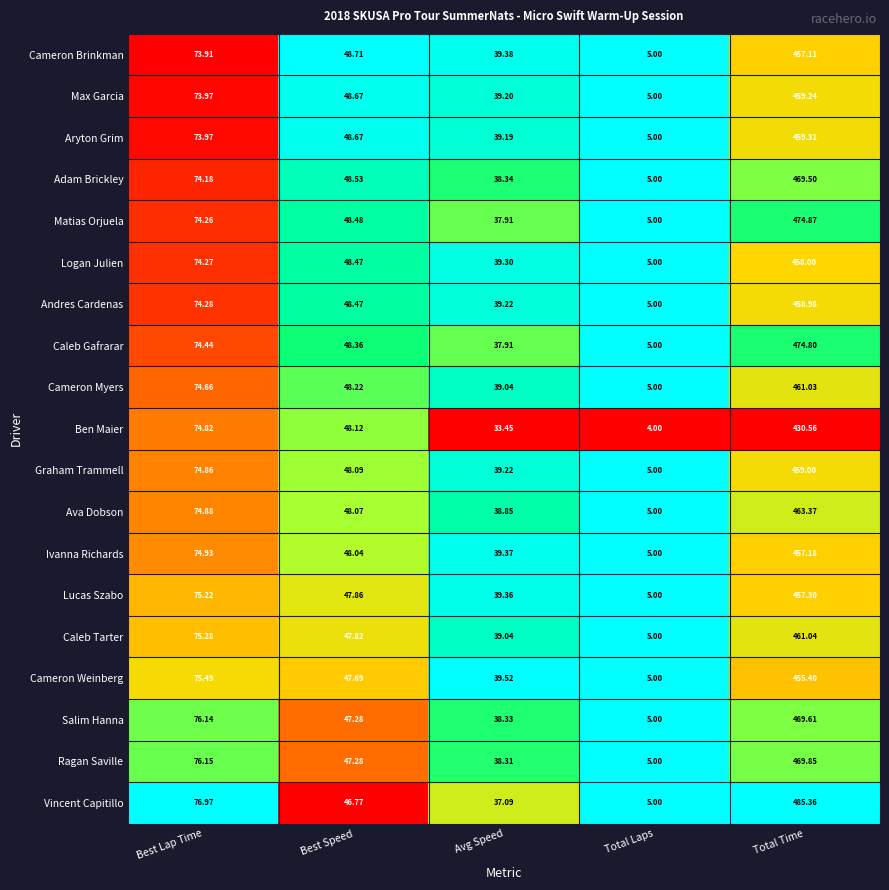

Rank the categories by Matias Orjuela value from lowest to highest.

Total Laps, Avg Speed, Best Speed, Best Lap Time, Total Time